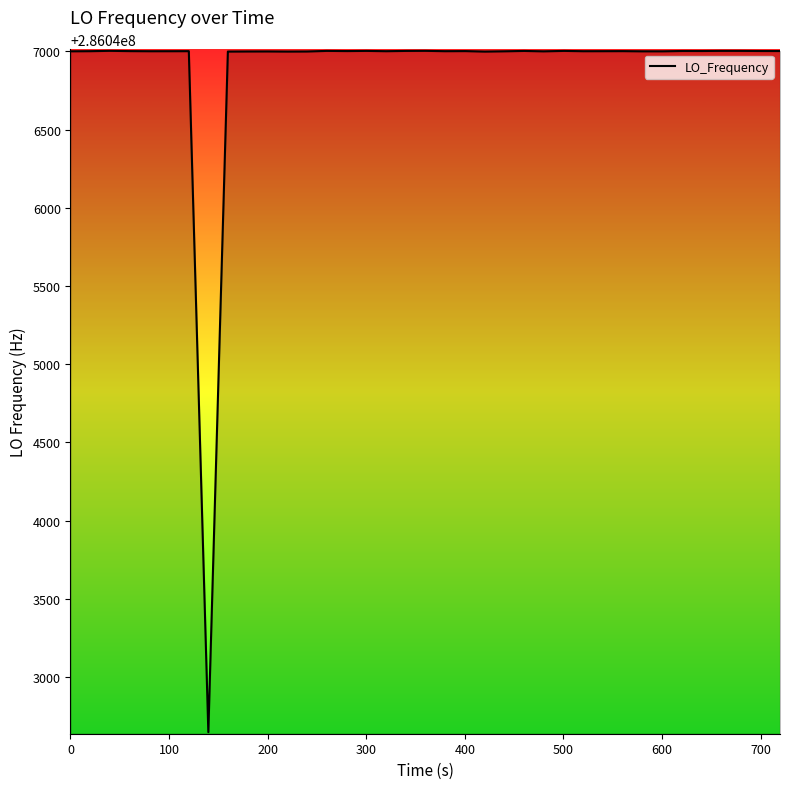

What is the difference between the maximum and minimum values?

4354.7